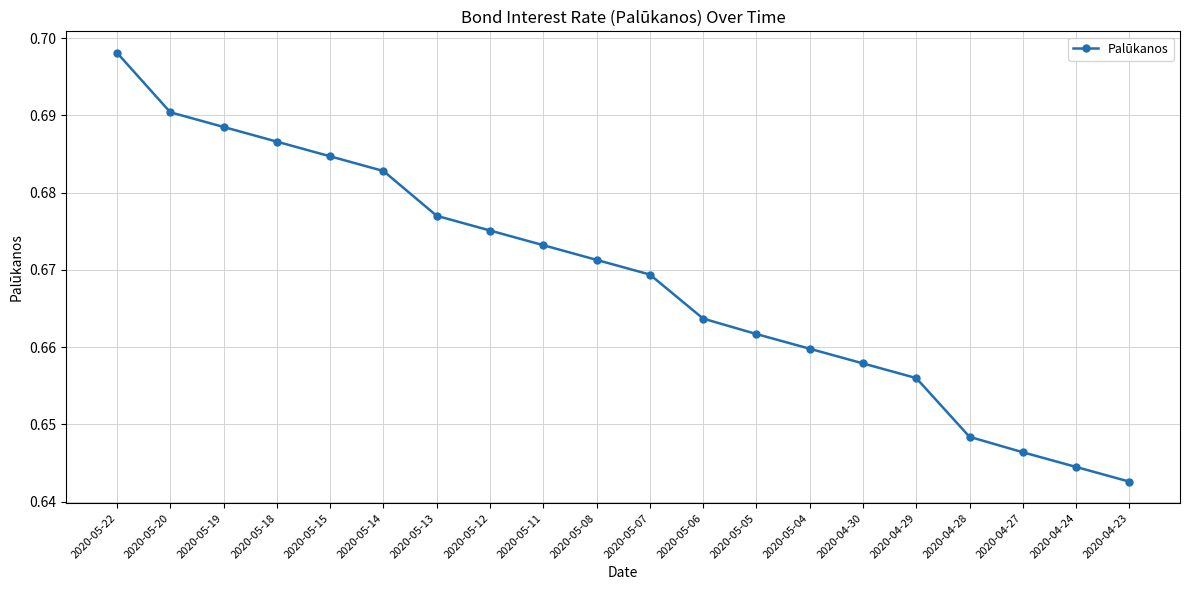

Rank the categories by value from highest to lowest.

2020-05-22, 2020-05-20, 2020-05-19, 2020-05-18, 2020-05-15, 2020-05-14, 2020-05-13, 2020-05-12, 2020-05-11, 2020-05-08, 2020-05-07, 2020-05-06, 2020-05-05, 2020-05-04, 2020-04-30, 2020-04-29, 2020-04-28, 2020-04-27, 2020-04-24, 2020-04-23